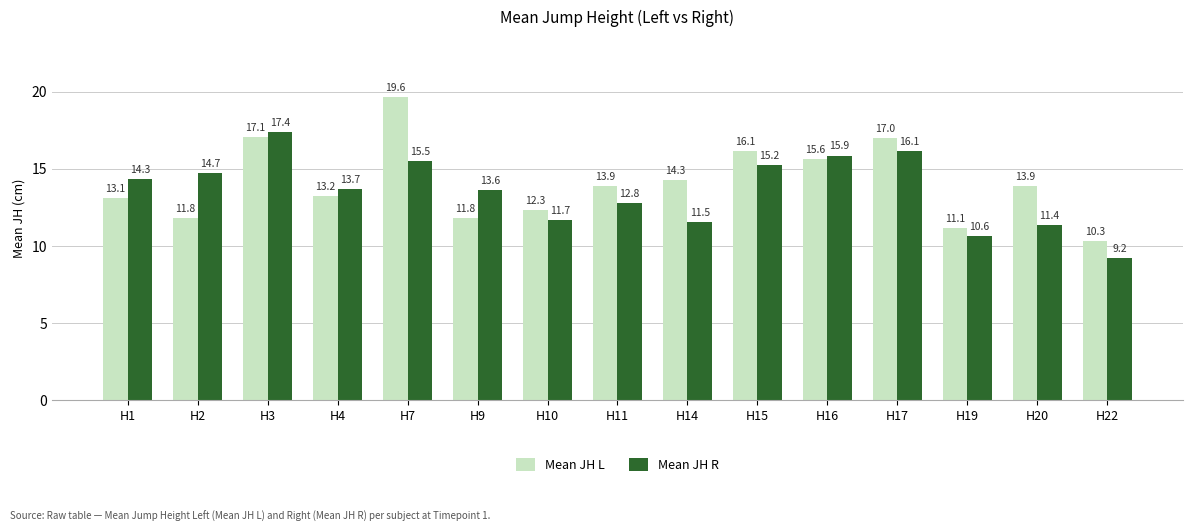

Which series changed the most between H14 and H22?

Mean JH L